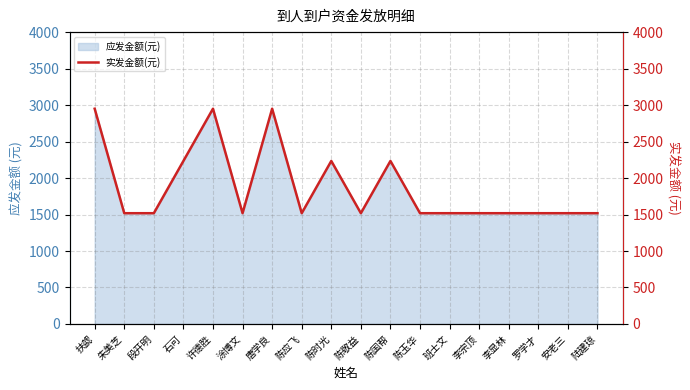

How many points are lower than both their immediate neighbors (excluding endpoints)?

3